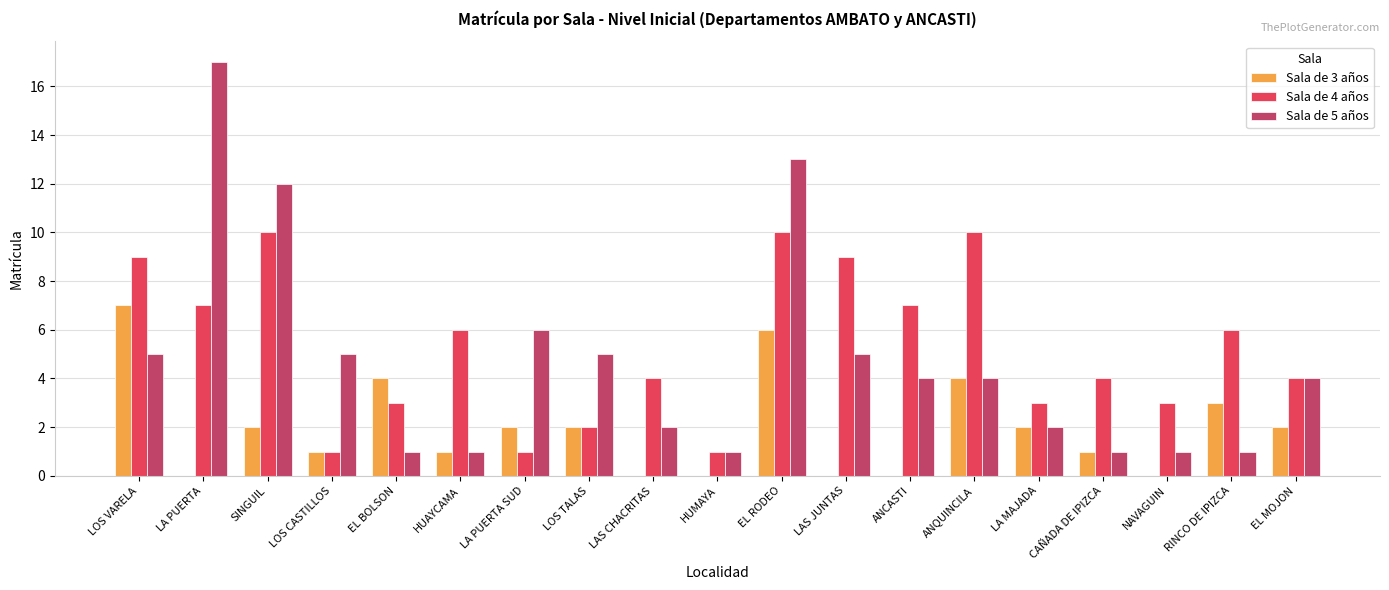

Which series has the largest range (max minus min)?

Sala de 5 años